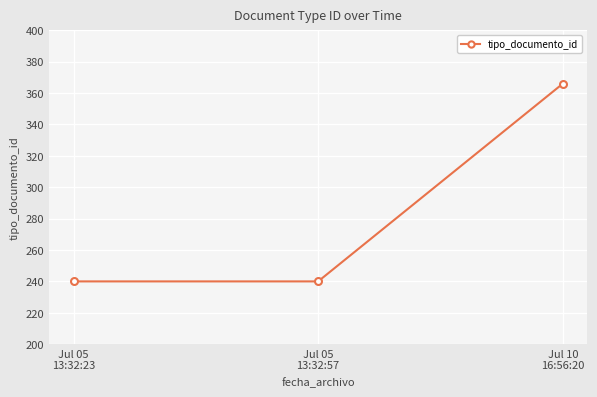

How many data points does each series have?

3